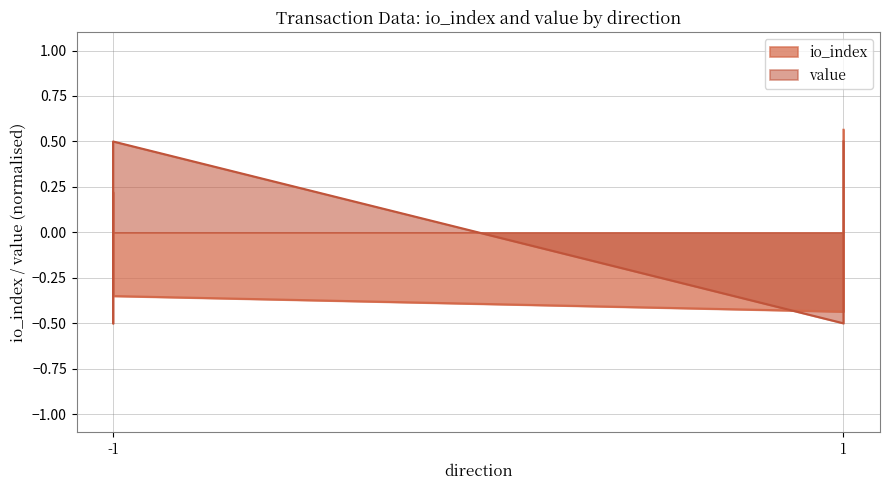

Where is the data nearest to the value 0?

-1